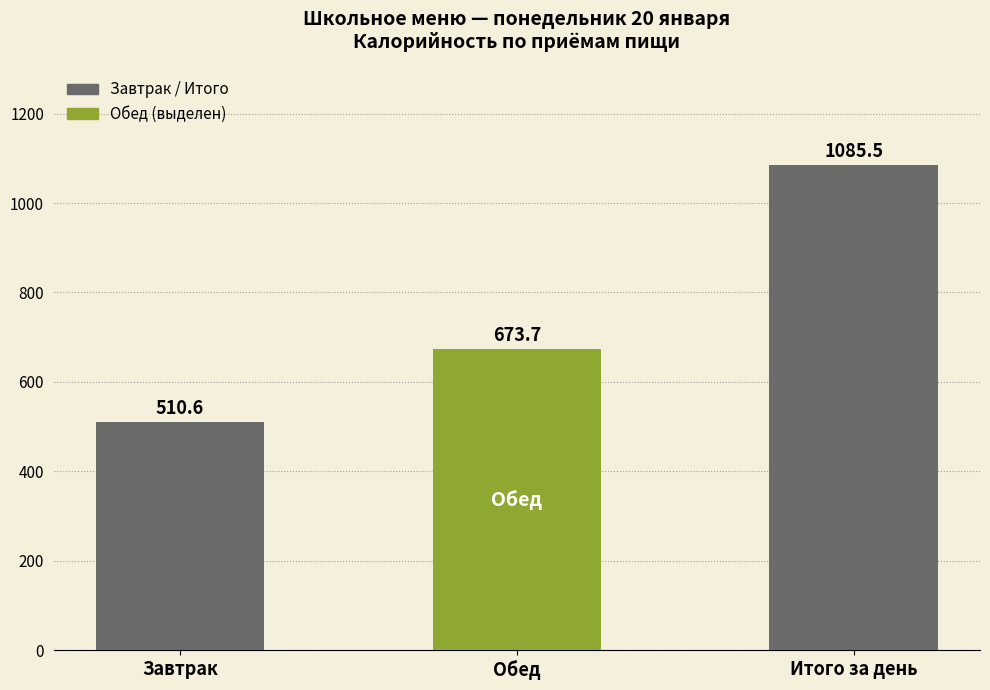

The value at Завтрак is 222.1. True or false?

False